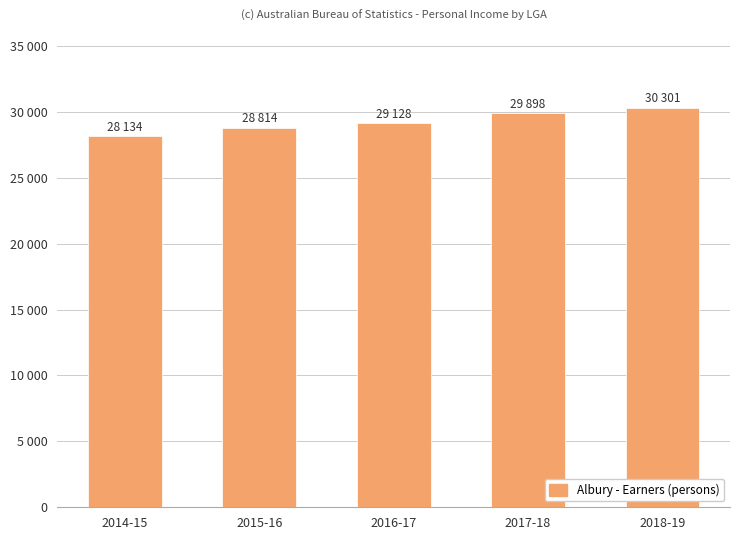

Are the bars horizontal?

No